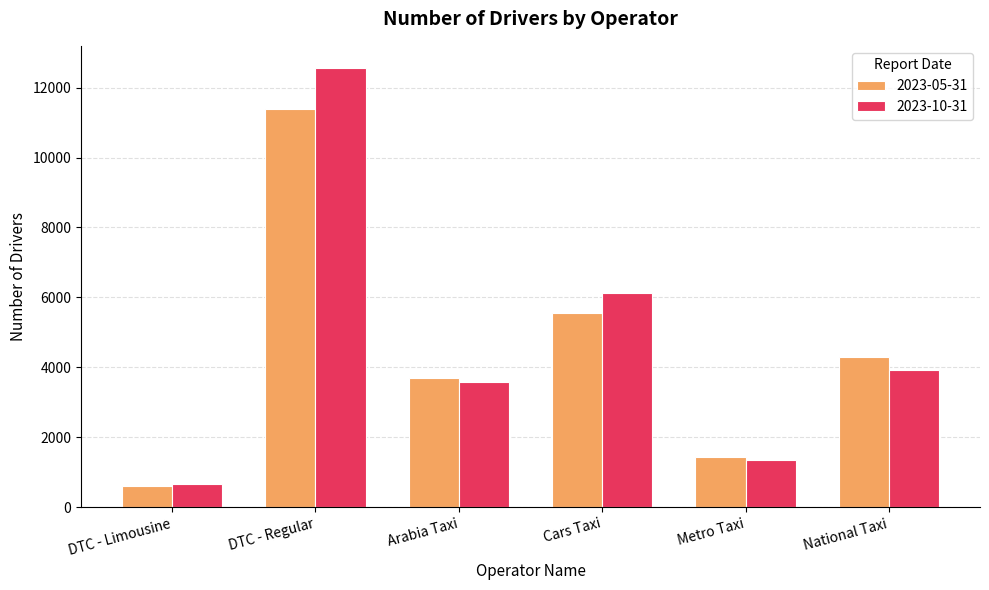

What is the label of the 6th bar from the right?

DTC - Limousine